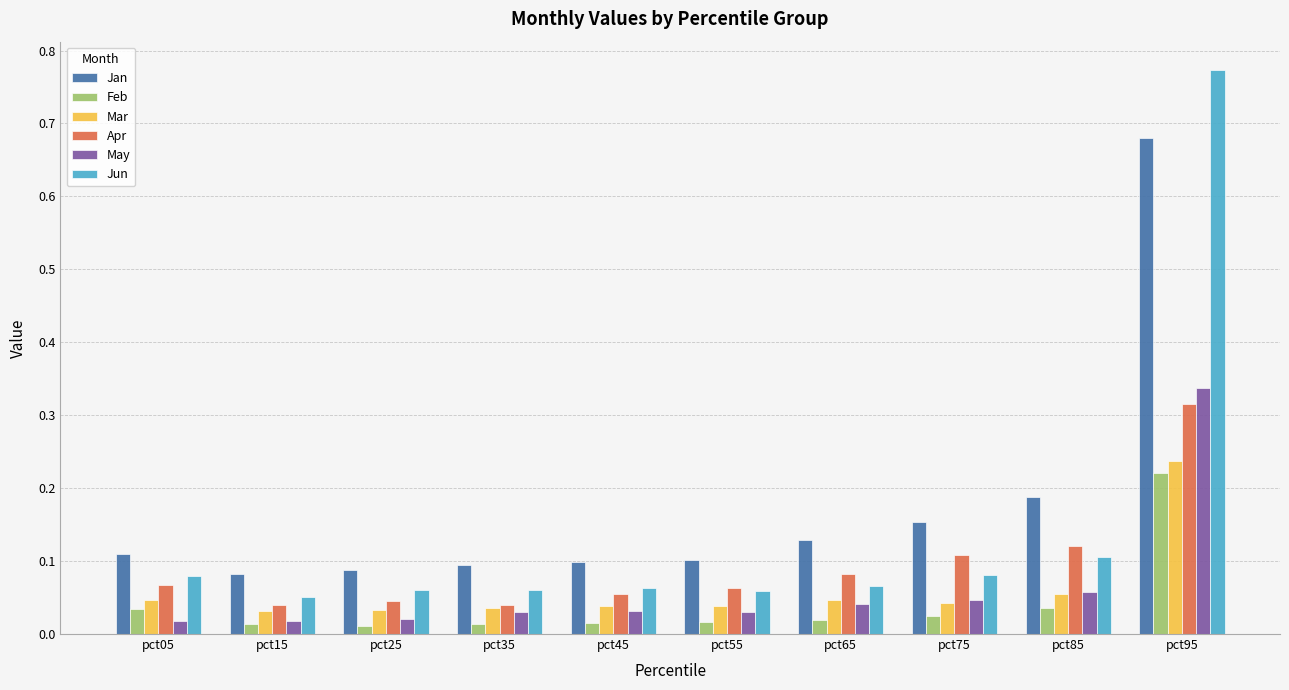

What is the sum of all Jun values?

1.4